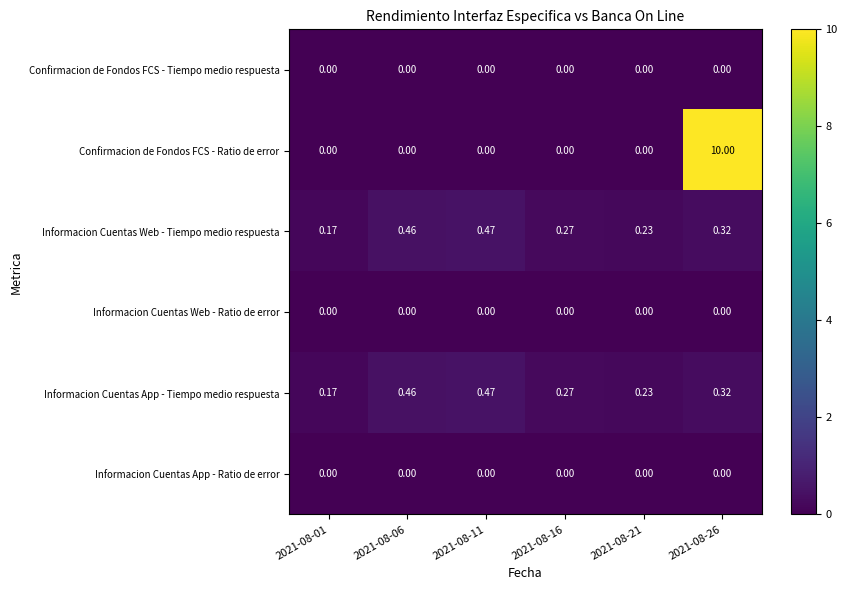

Is the value of Informacion Cuentas App - Tiempo medio respuesta at 2021-08-11 greater than the value of Informacion Cuentas Web - Tiempo medio respuesta at 2021-08-06?

Yes